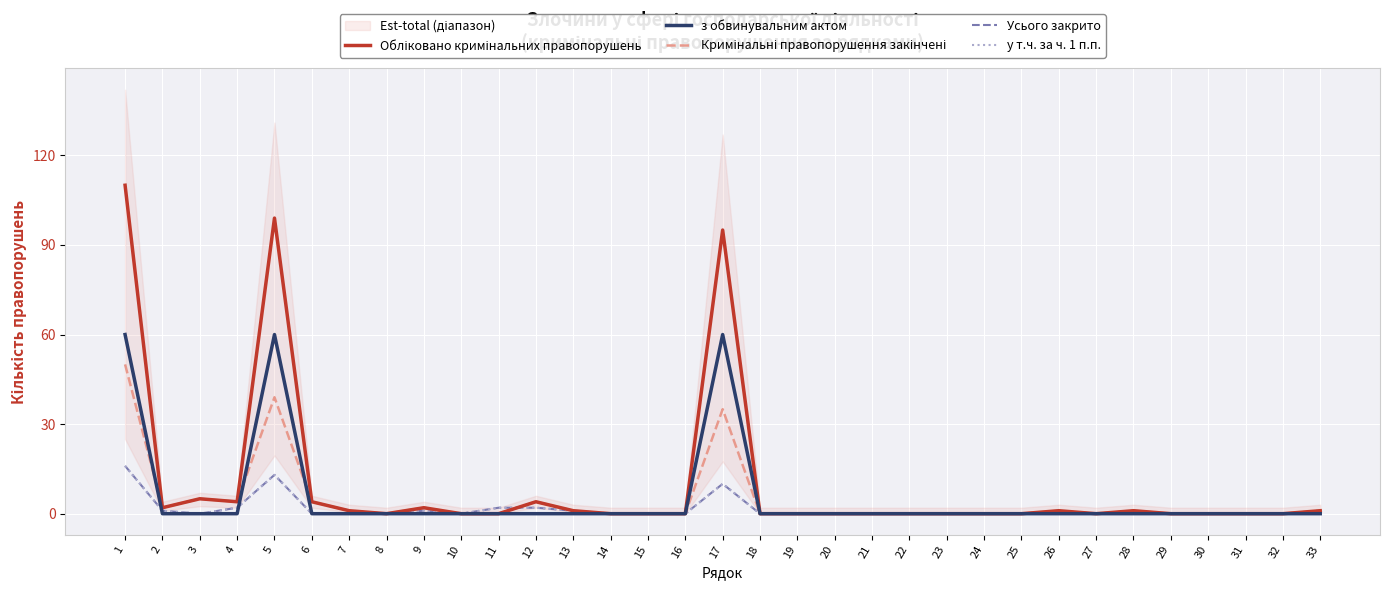

What is the sum of all Усього закрито values?

48